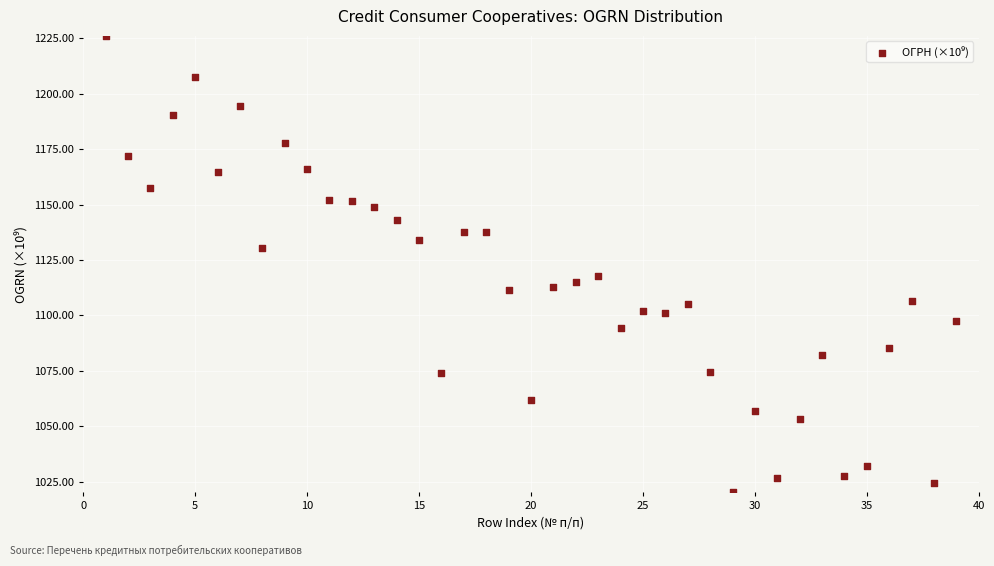

What Y value in the scatter plot is closest to 1123?

1117.8